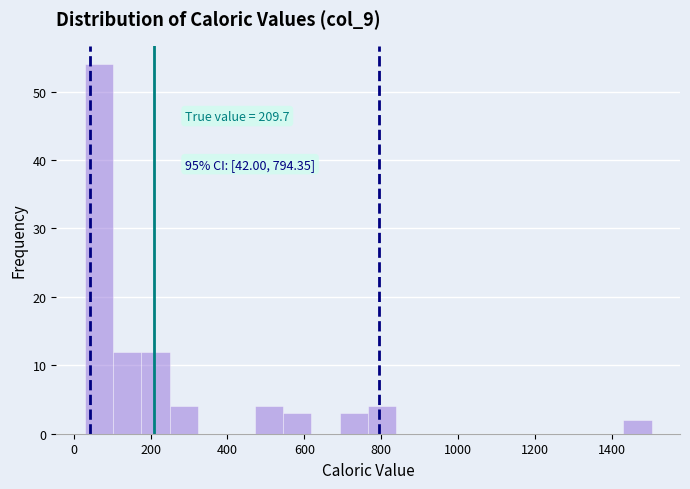

Read against the x-axis, roughly where is the centre of the tallest bar?

60